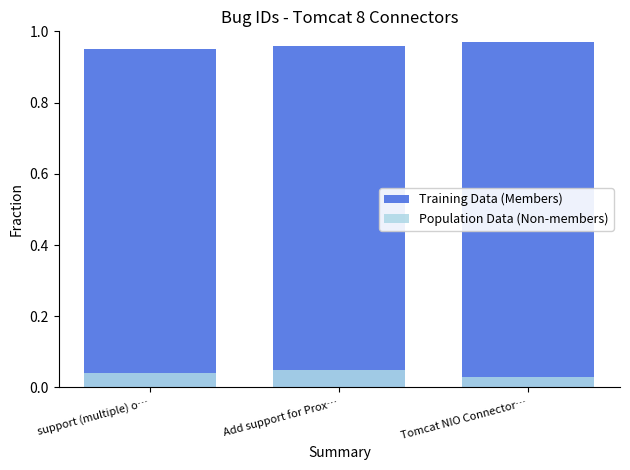

Reading left to right, what are all the values shown in this chart?

Training Data (Members): 0.9	1.0	1.0
Population Data (Non-members): 0.0	0.1	0.0